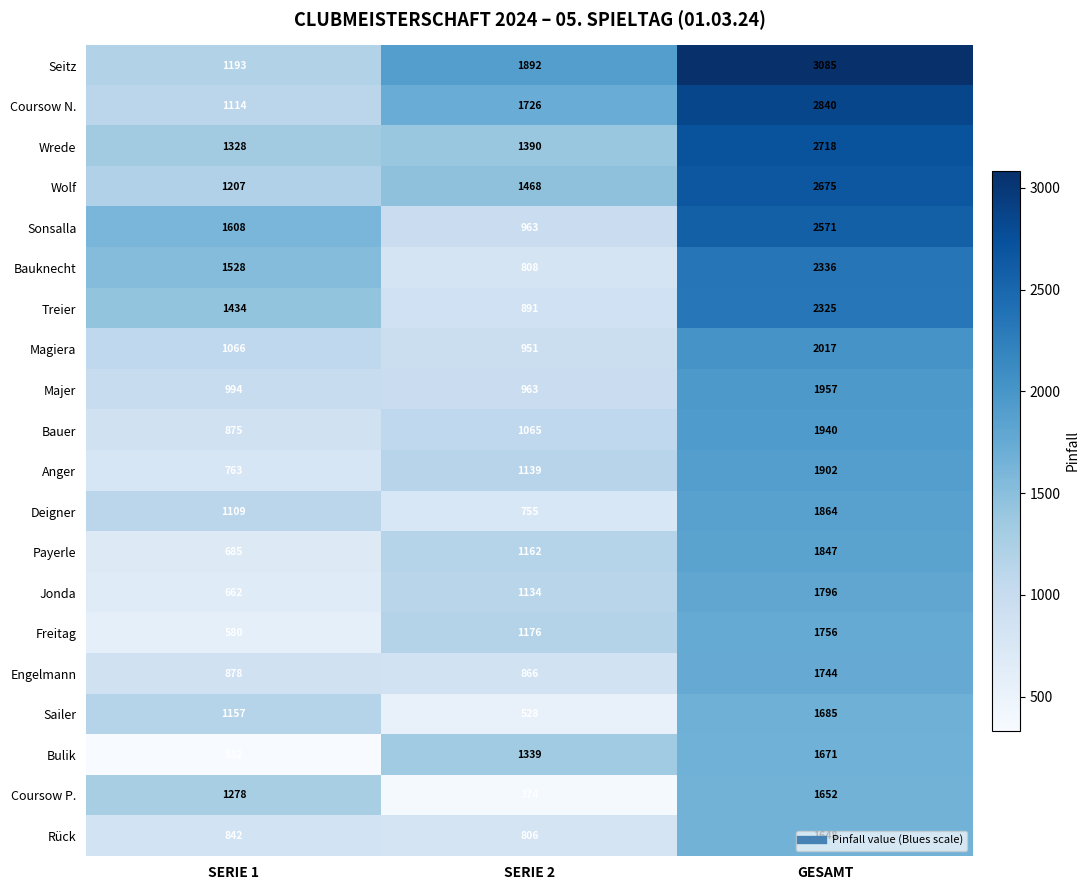

Rank the categories by Sailer value from highest to lowest.

GESAMT, SERIE 1, SERIE 2